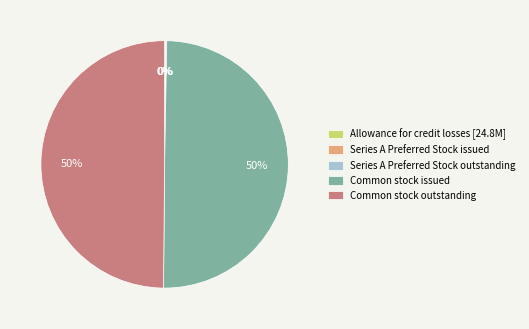

What is the ratio of the value at Common stock issued to the value at Common stock outstanding?

1.0